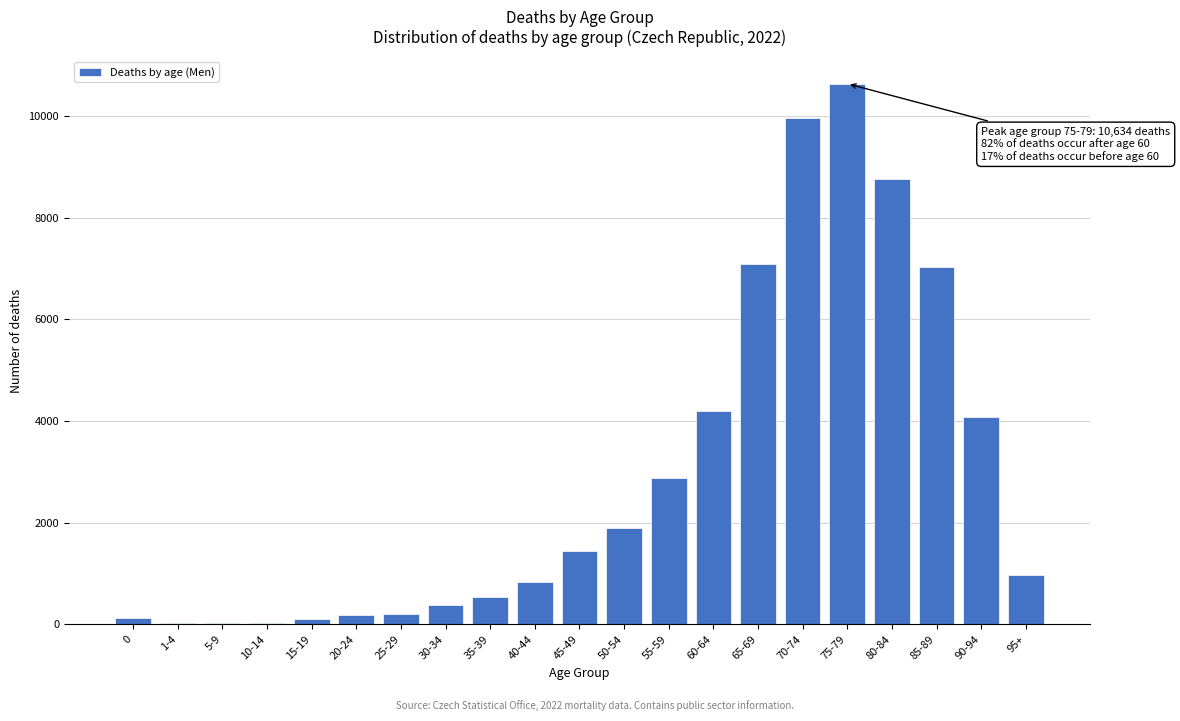

What is the maximum value shown in the chart?

10634